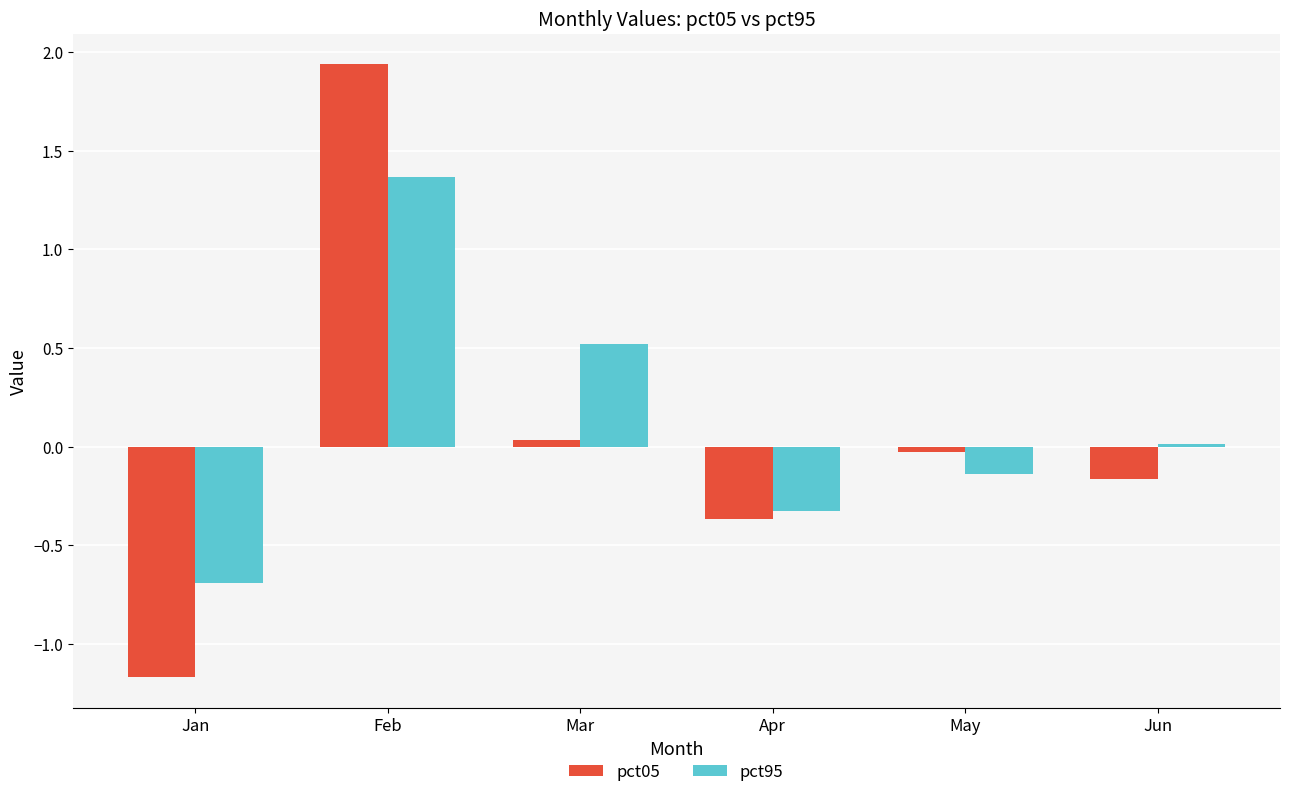

What is the sum of the pct05 values at Apr and Jan?

-1.5